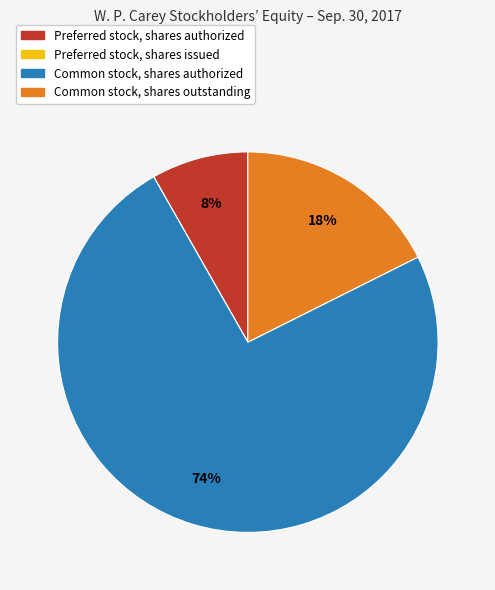

To the nearest percent, what percentage of the pie is Common stock, shares outstanding?

18%